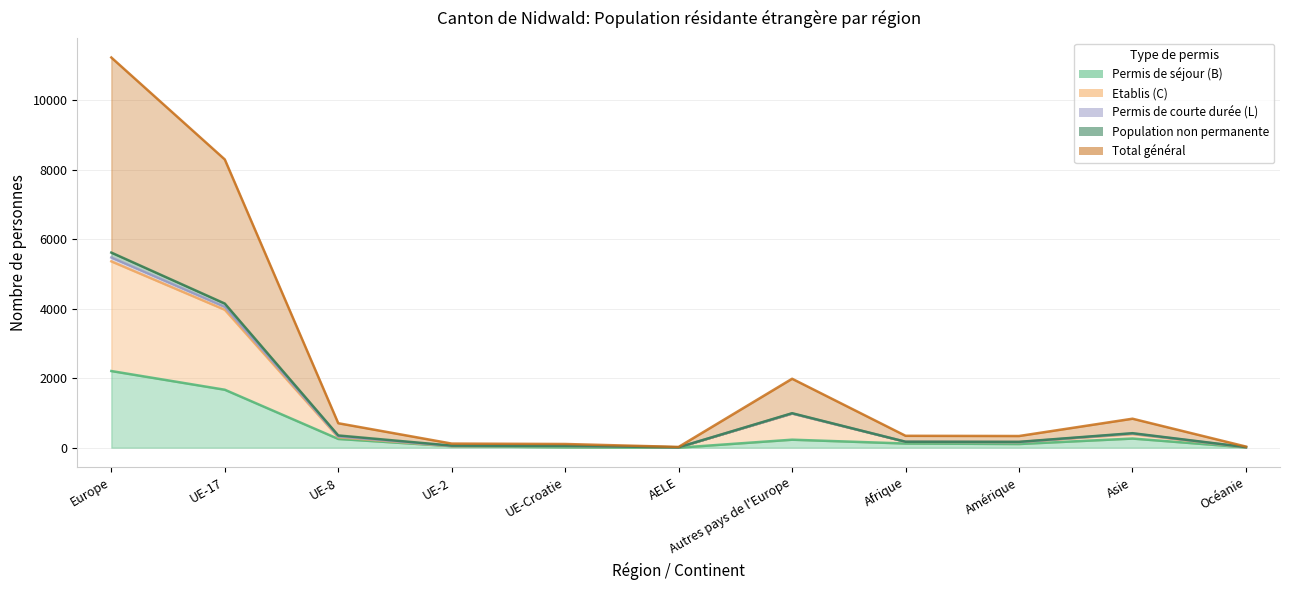

At which category does Permis de séjour (B) reach its first local valley?

AELE